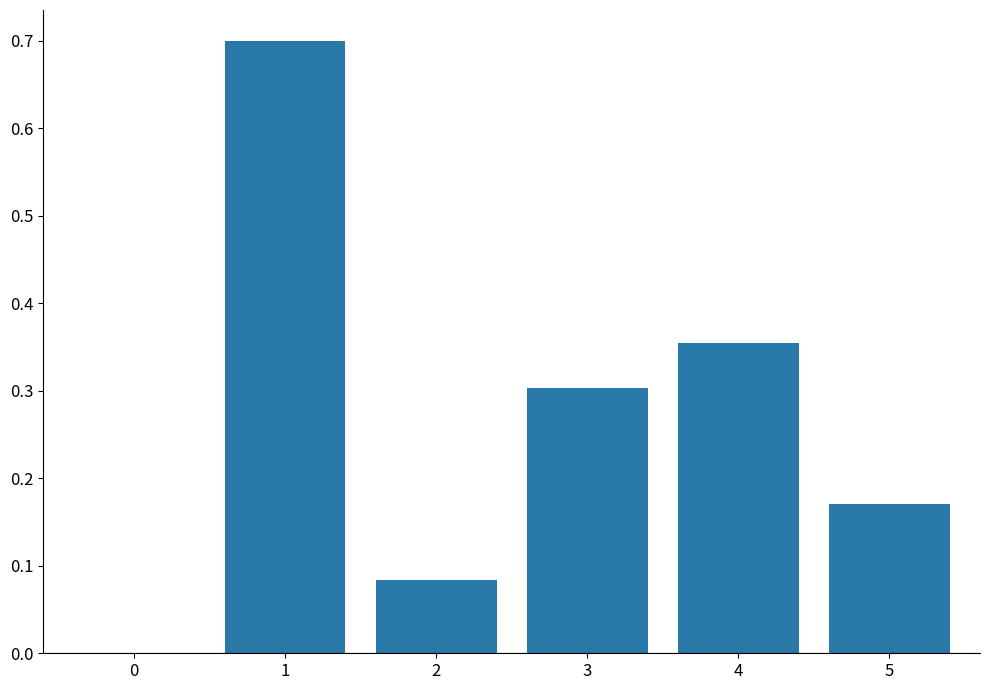

What is the sum of all values?

1.6